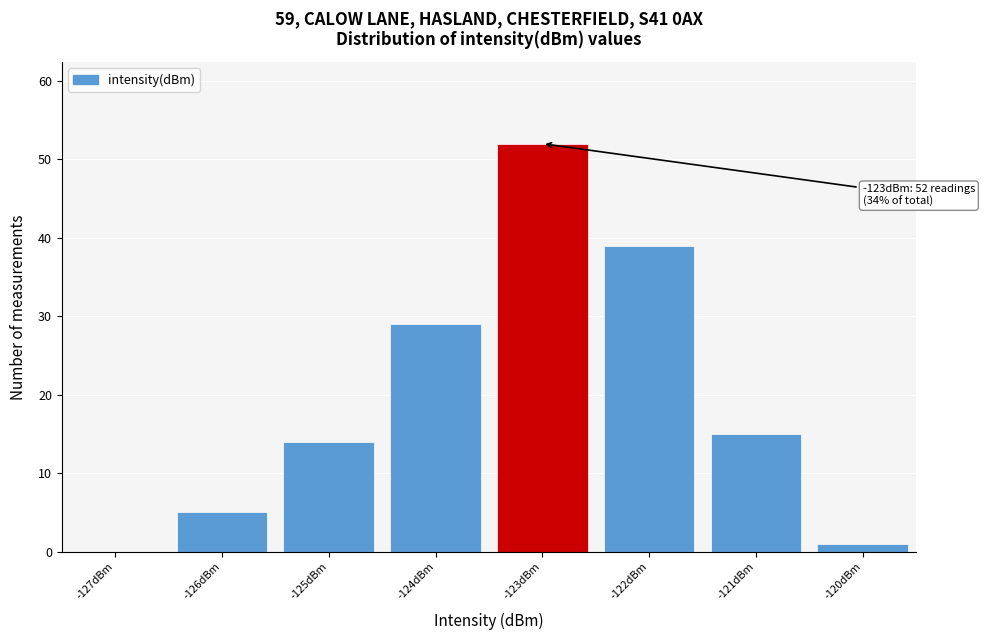

Over which range of the x-axis is the bar tallest?

-123.5 to -122.5